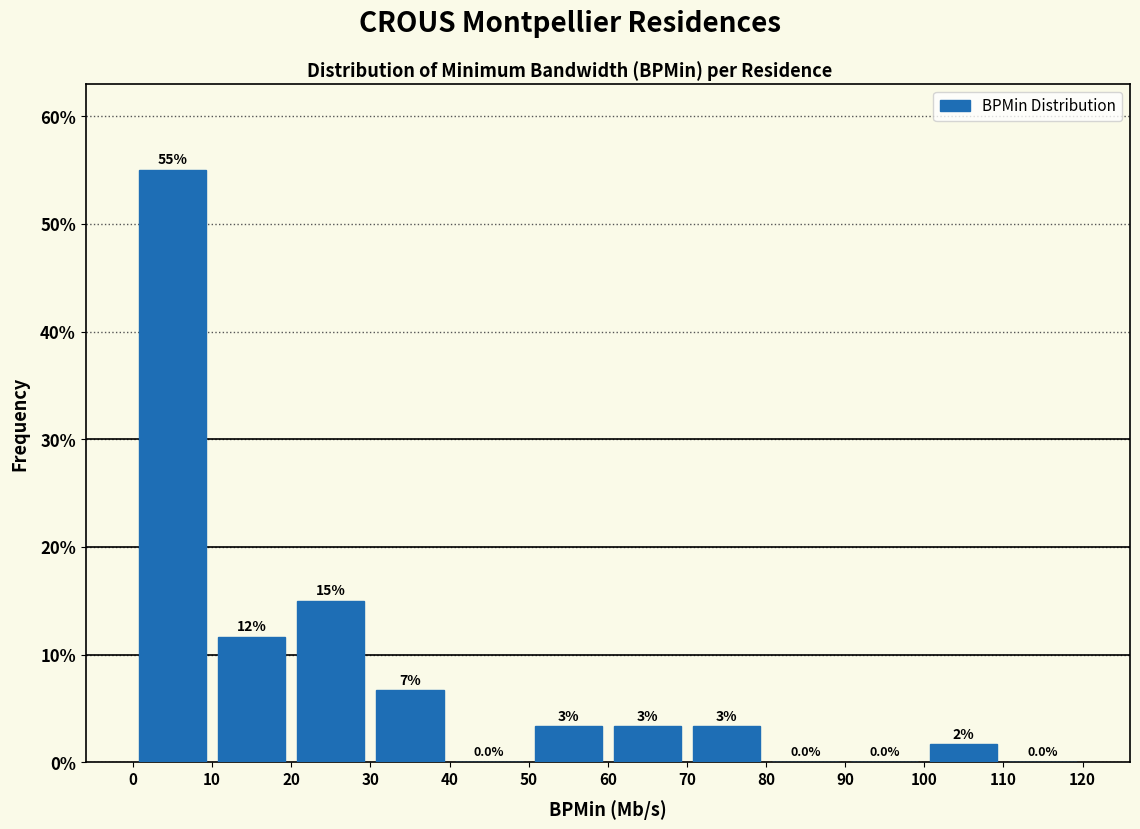

Which range on the x-axis has the tallest bar?

0 to 10